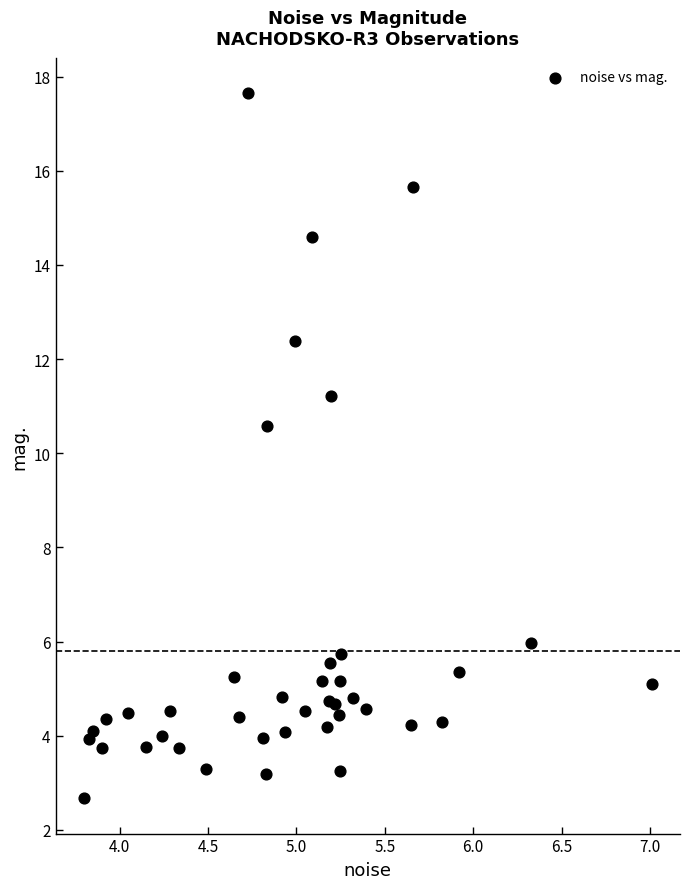

What Y value in the scatter plot is closest to 10?

10.6